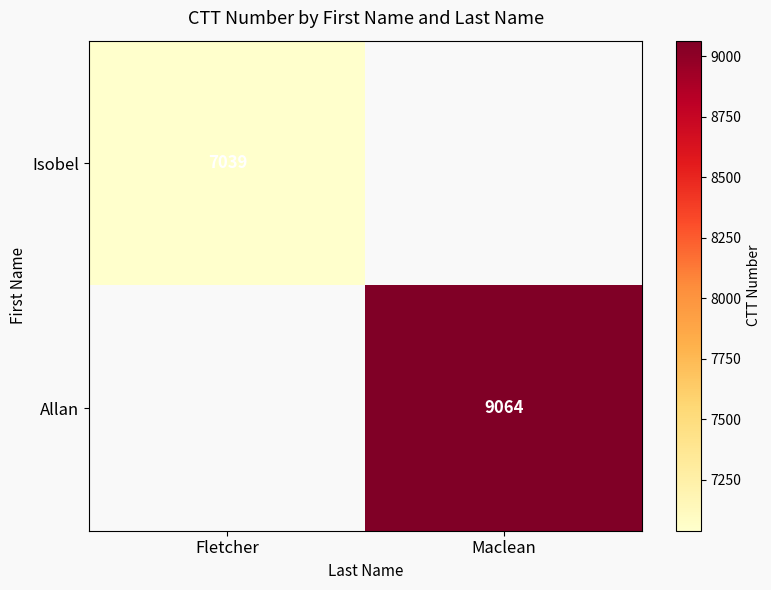

Is it true that Allan equals 14080.5 at Maclean?

False